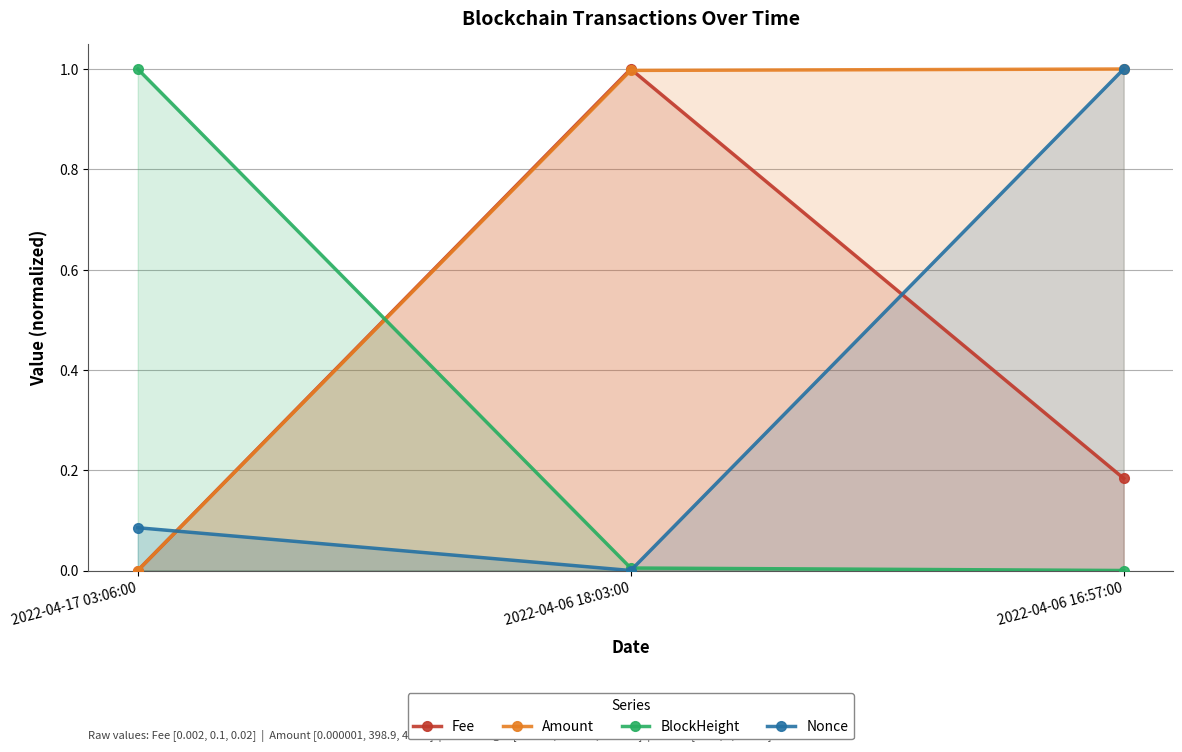

How many lines are shown in the chart?

4